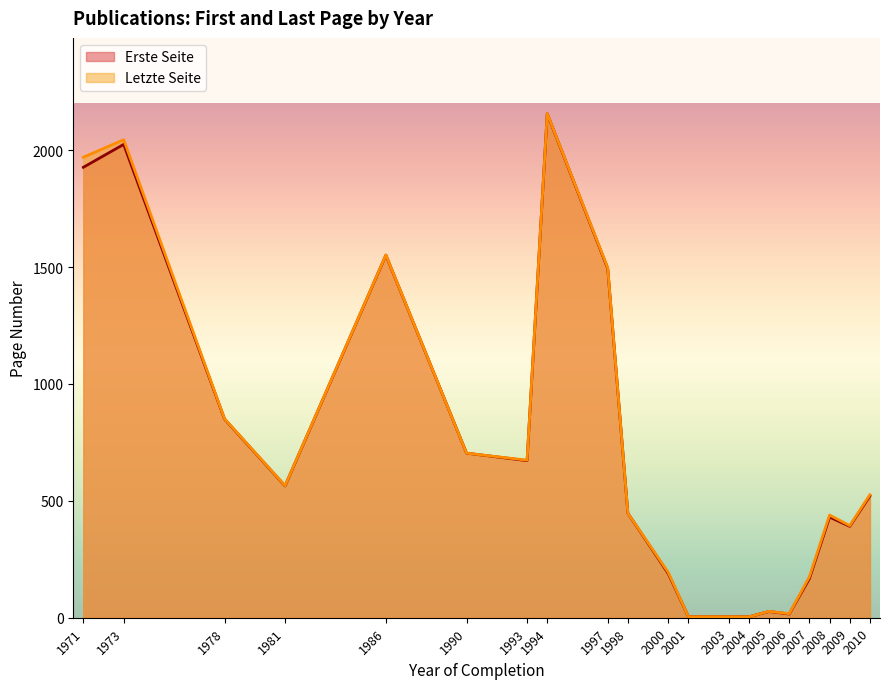

Which series has the widest spread of values?

Letzte Seite